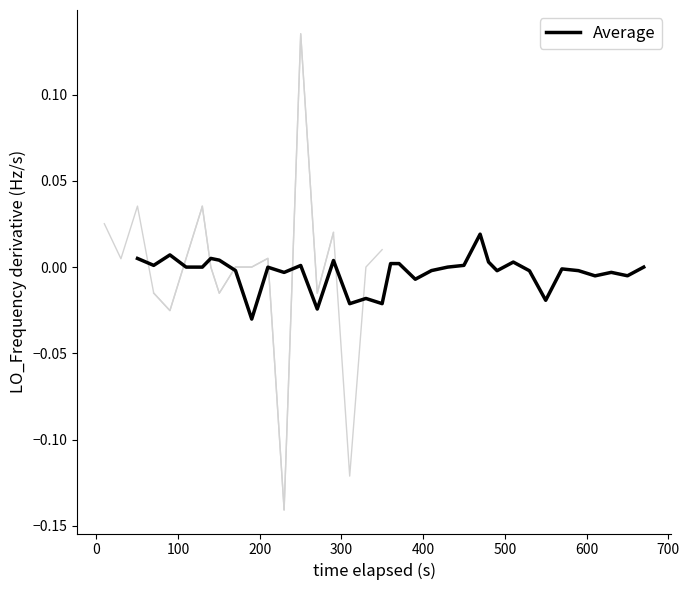

Where is the data nearest to the value 0?

200